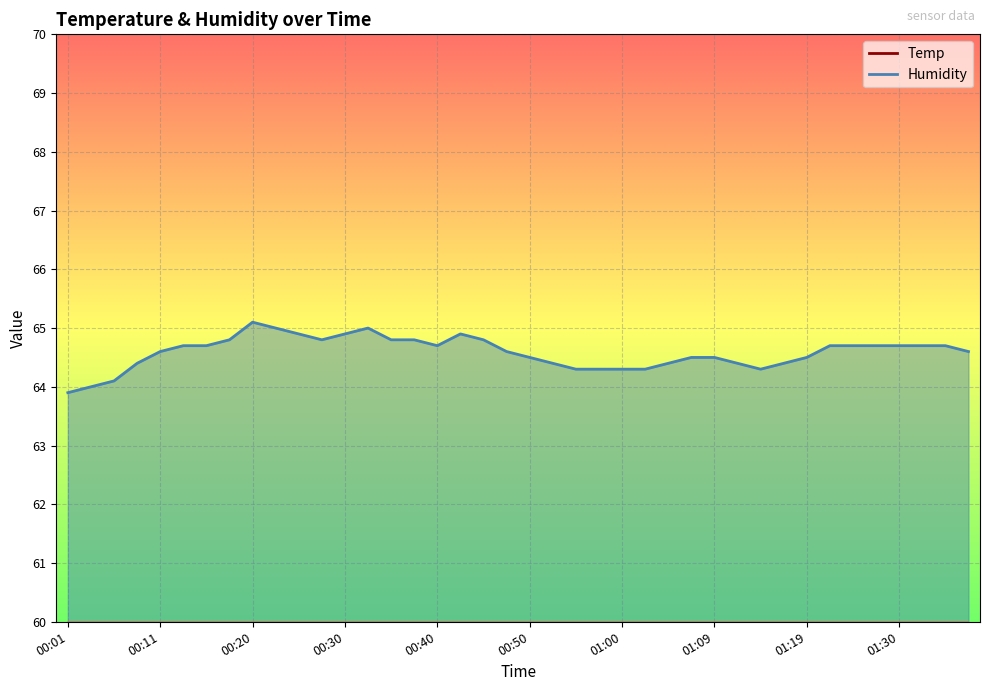

What is the sum of the Temp values at 00:30 and 00:01?

37.0